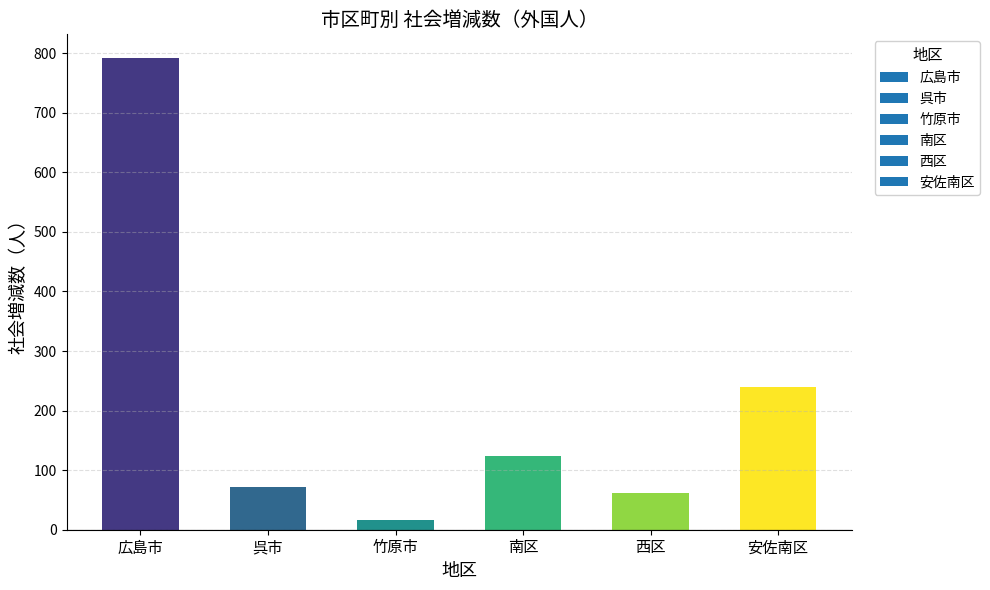

The chart shows a value of 239 at 安佐南区. True or false?

True